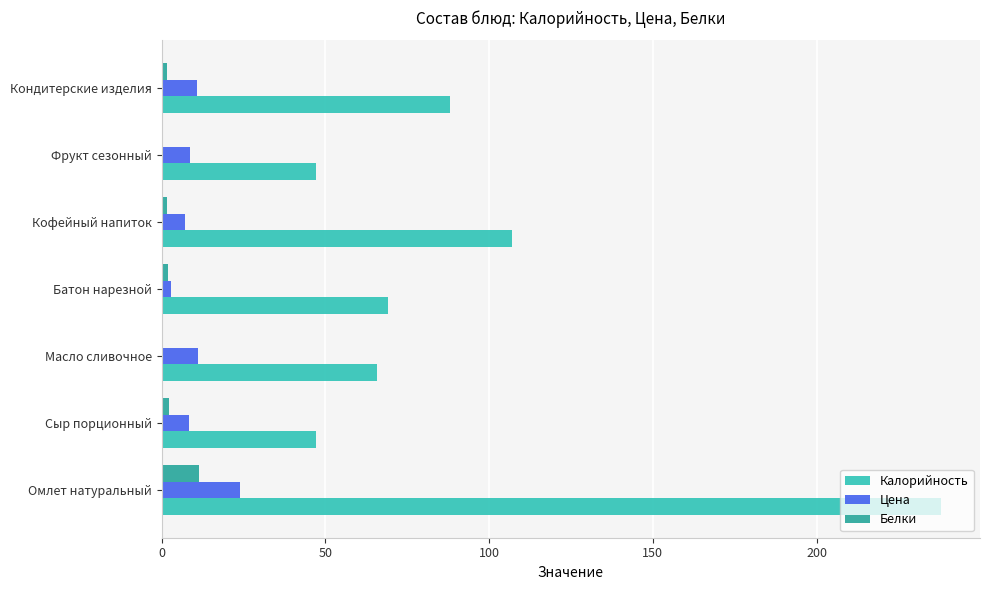

True or false: Цена has a value of 8.4 at Сыр порционный.

True